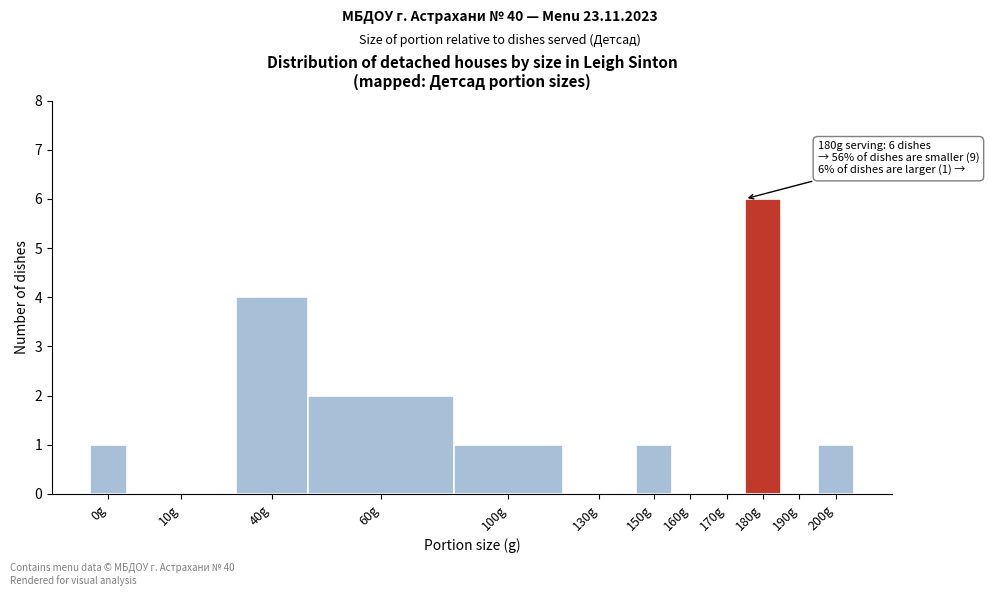

Reading left to right, extract all data points from this chart.

0g=1	10g=0	40g=4	60g=2	100g=1	130g=0	150g=1	160g=0	170g=0	180g=6	190g=0	200g=1